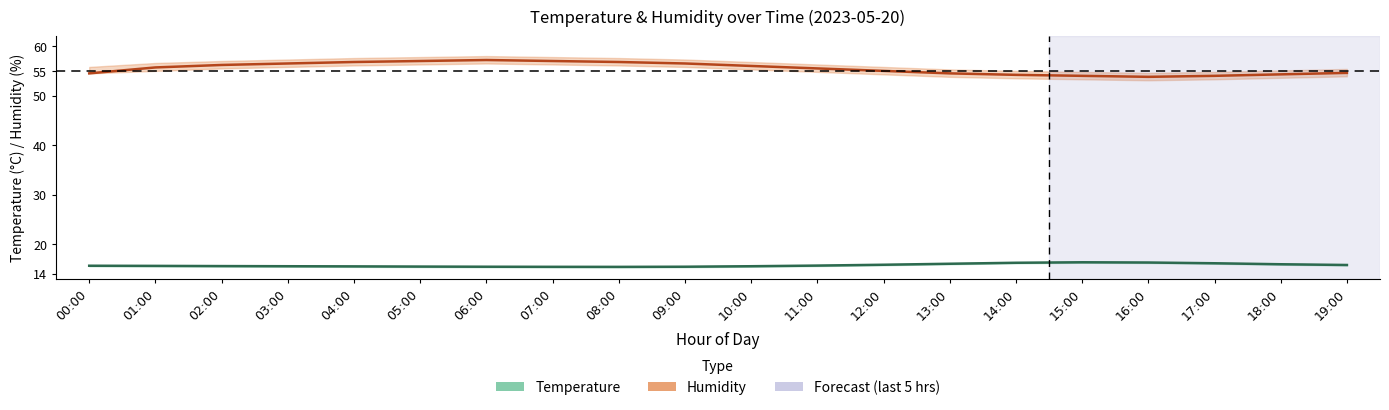

Between 12:00 and 15:00, which is larger?

15:00